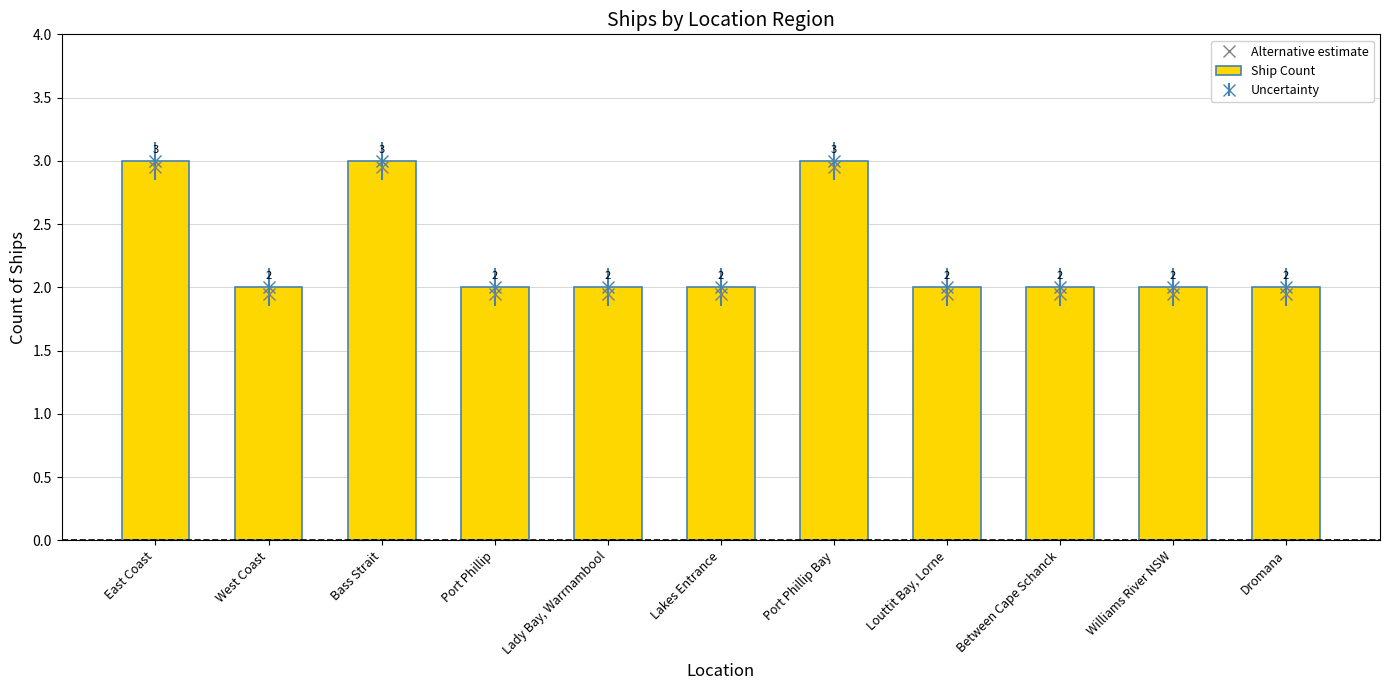

Between East Coast and Louttit Bay, Lorne, which series saw the biggest shift?

Alternative estimate